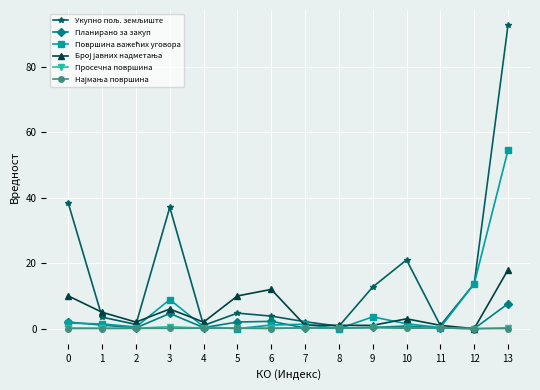

What is the maximum value shown in the chart?

92.8